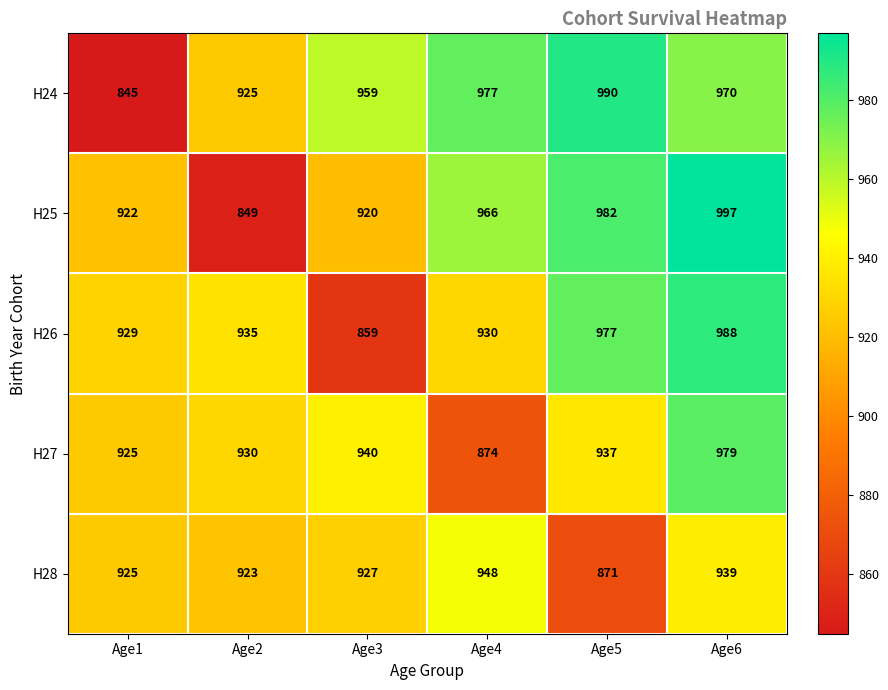

What is the spread (max minus min) of values at Age1?

84